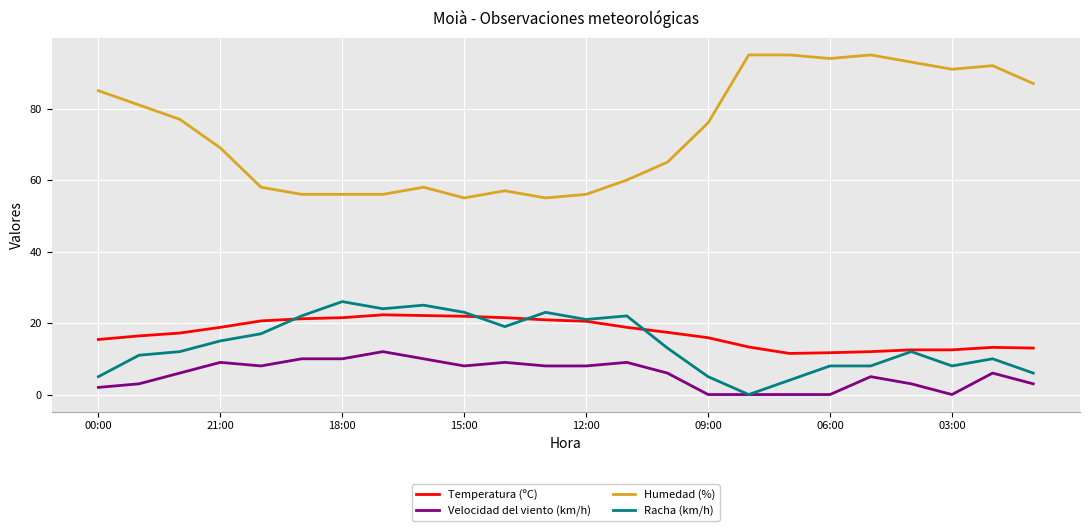

True or false: Racha (km/h) and Humedad (%) intersect in this chart.

False